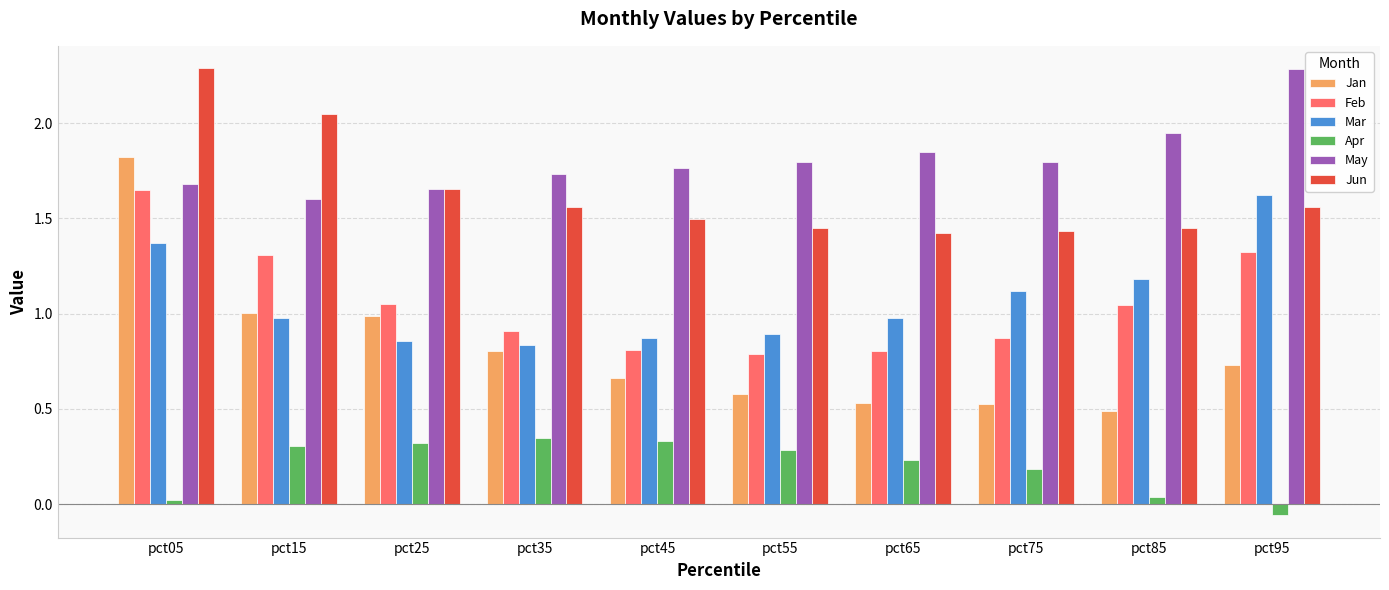

Which category has the lowest value across all series?

pct95